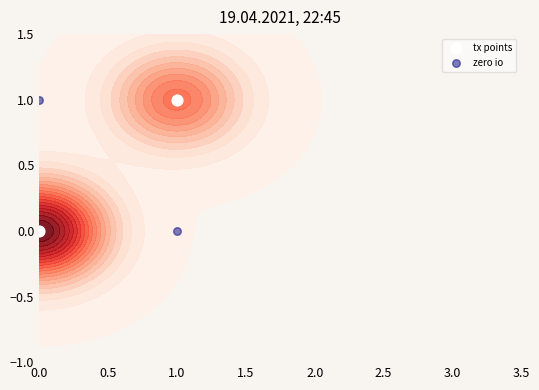

Rank the series by their maximum value, from highest to lowest.

tx points, zero io